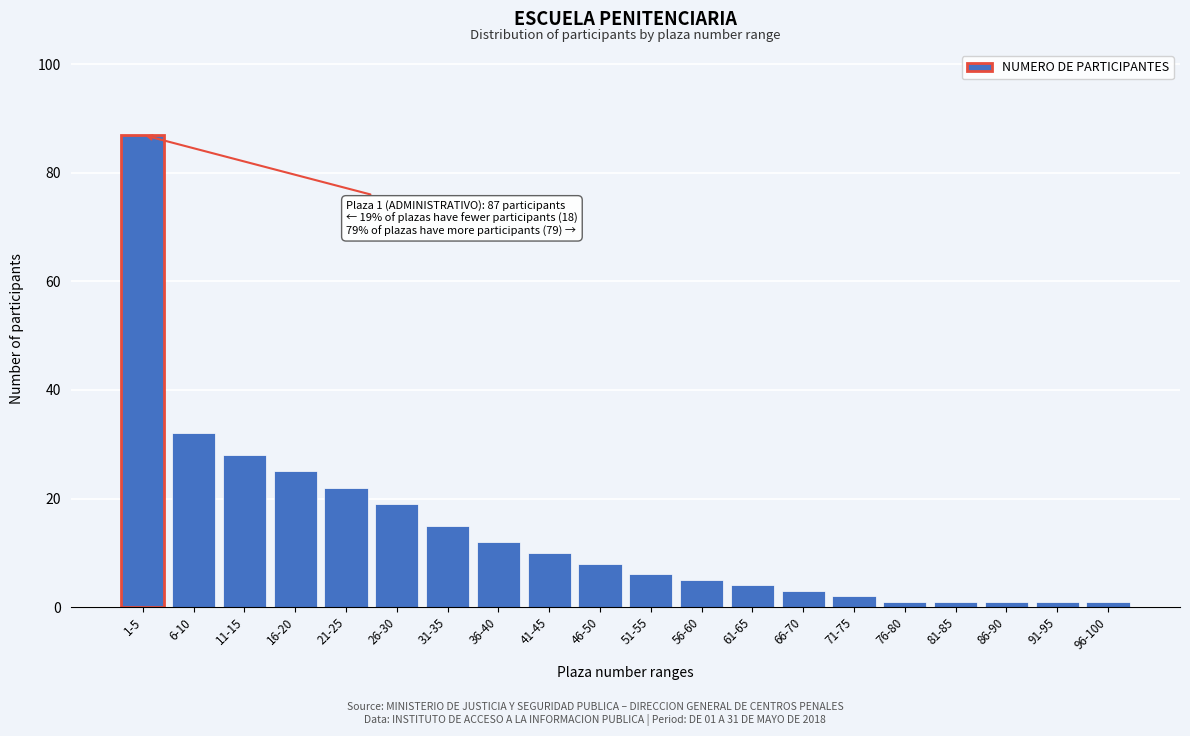

Reading left to right, transcribe all the data shown in this chart.

87	32	28	25	22	19	15	12	10	8	6	5	4	3	2	1	1	1	1	1